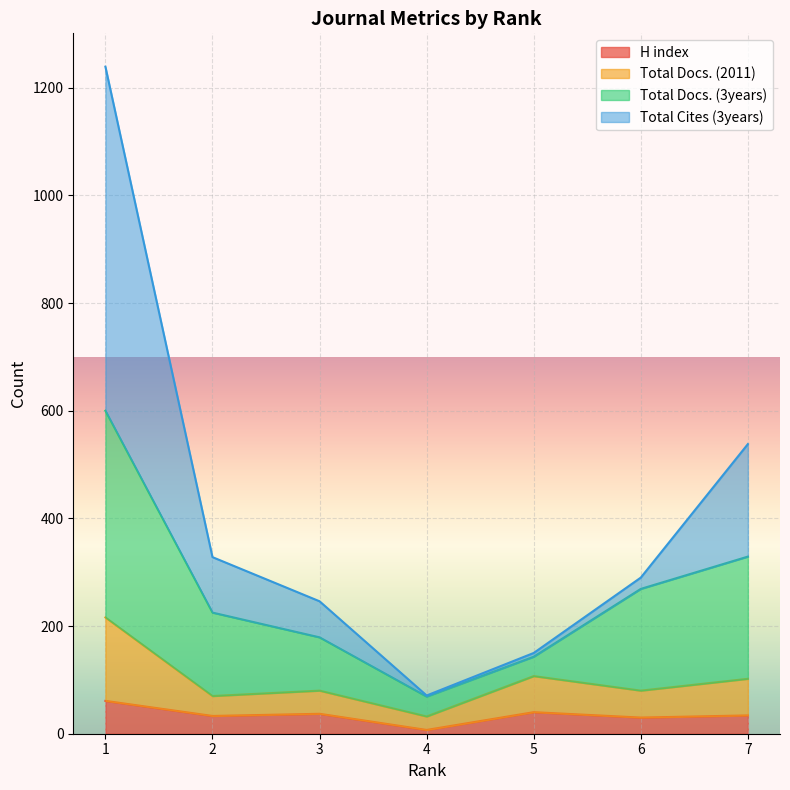

What is the sum of all Total Cites (3years) values?

2862